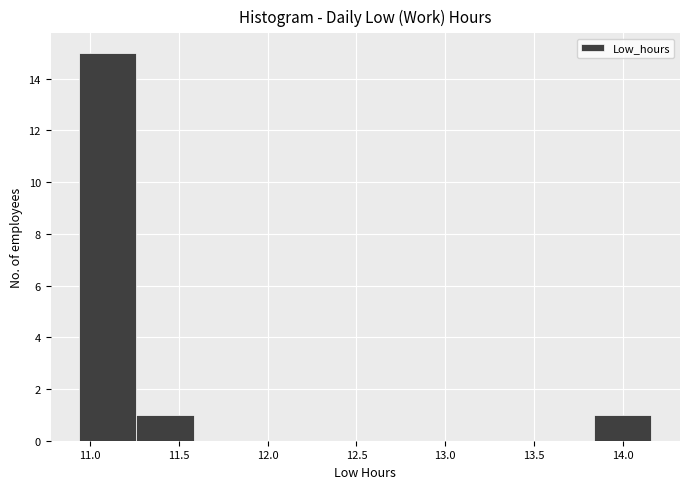

Reading left to right, transcribe this chart: for each bar, give the range it covers on the x-axis and its height. Neither the bar edges nor the heights are printed on the chart, so give them approximately, as read against the axes.

10.95 to 11.25: 15
11.25 to 11.60: 1
11.60 to 11.90: 0
11.90 to 12.25: 0
12.25 to 12.55: 0
12.55 to 12.85: 0
12.85 to 13.20: 0
13.20 to 13.50: 0
13.50 to 13.85: 0
13.85 to 14.15: 1